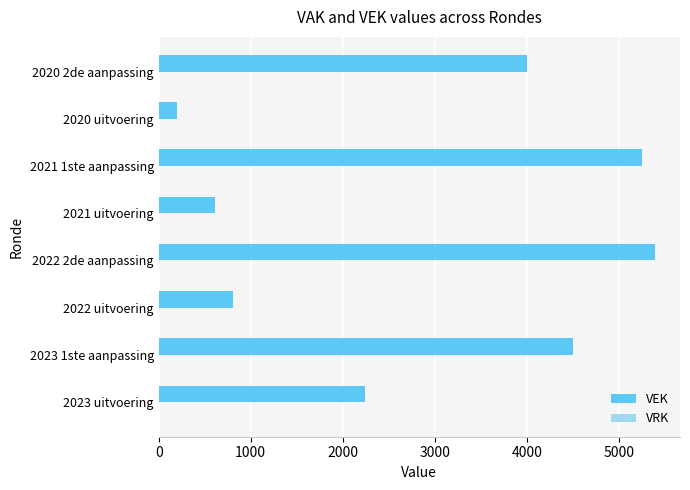

Count the number of data series in this chart.

1